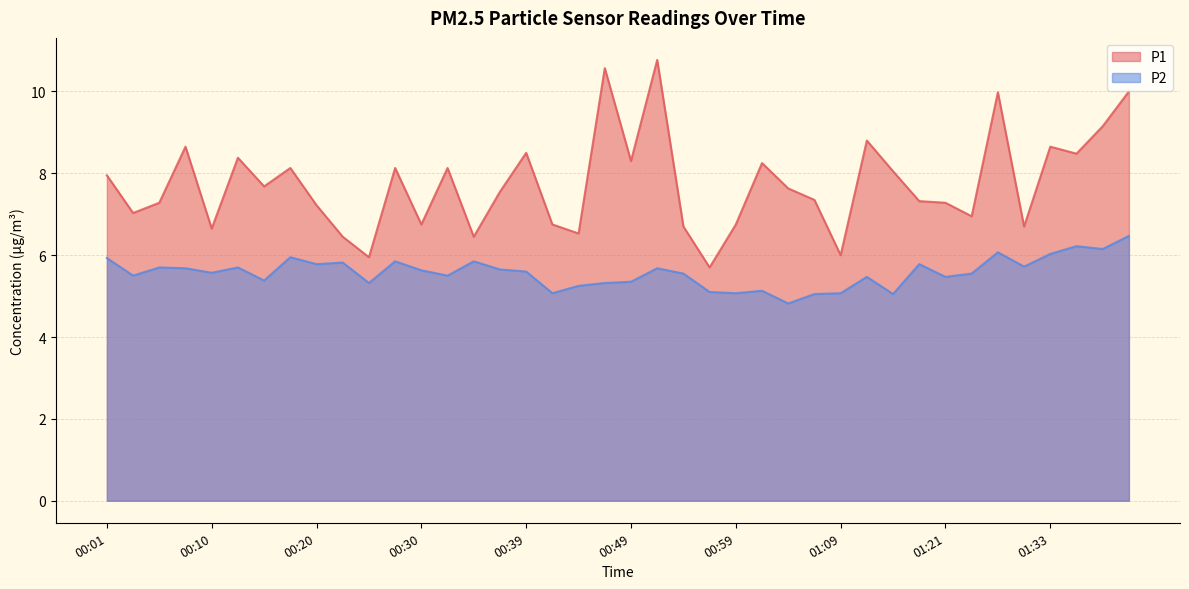

Rank the series by their maximum value, from highest to lowest.

P1, P2